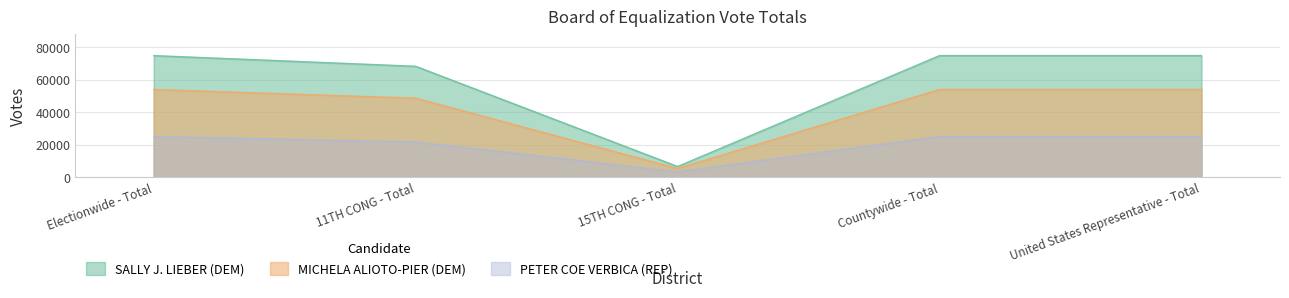

True or false: MICHELA ALIOTO-PIER (DEM) and PETER COE VERBICA (REP) intersect in this chart.

False